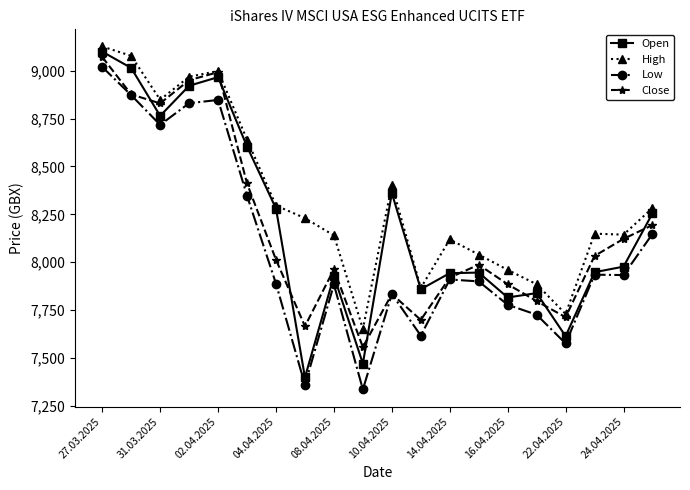

True or false: Close has more than 1 points higher than both neighbors.

True